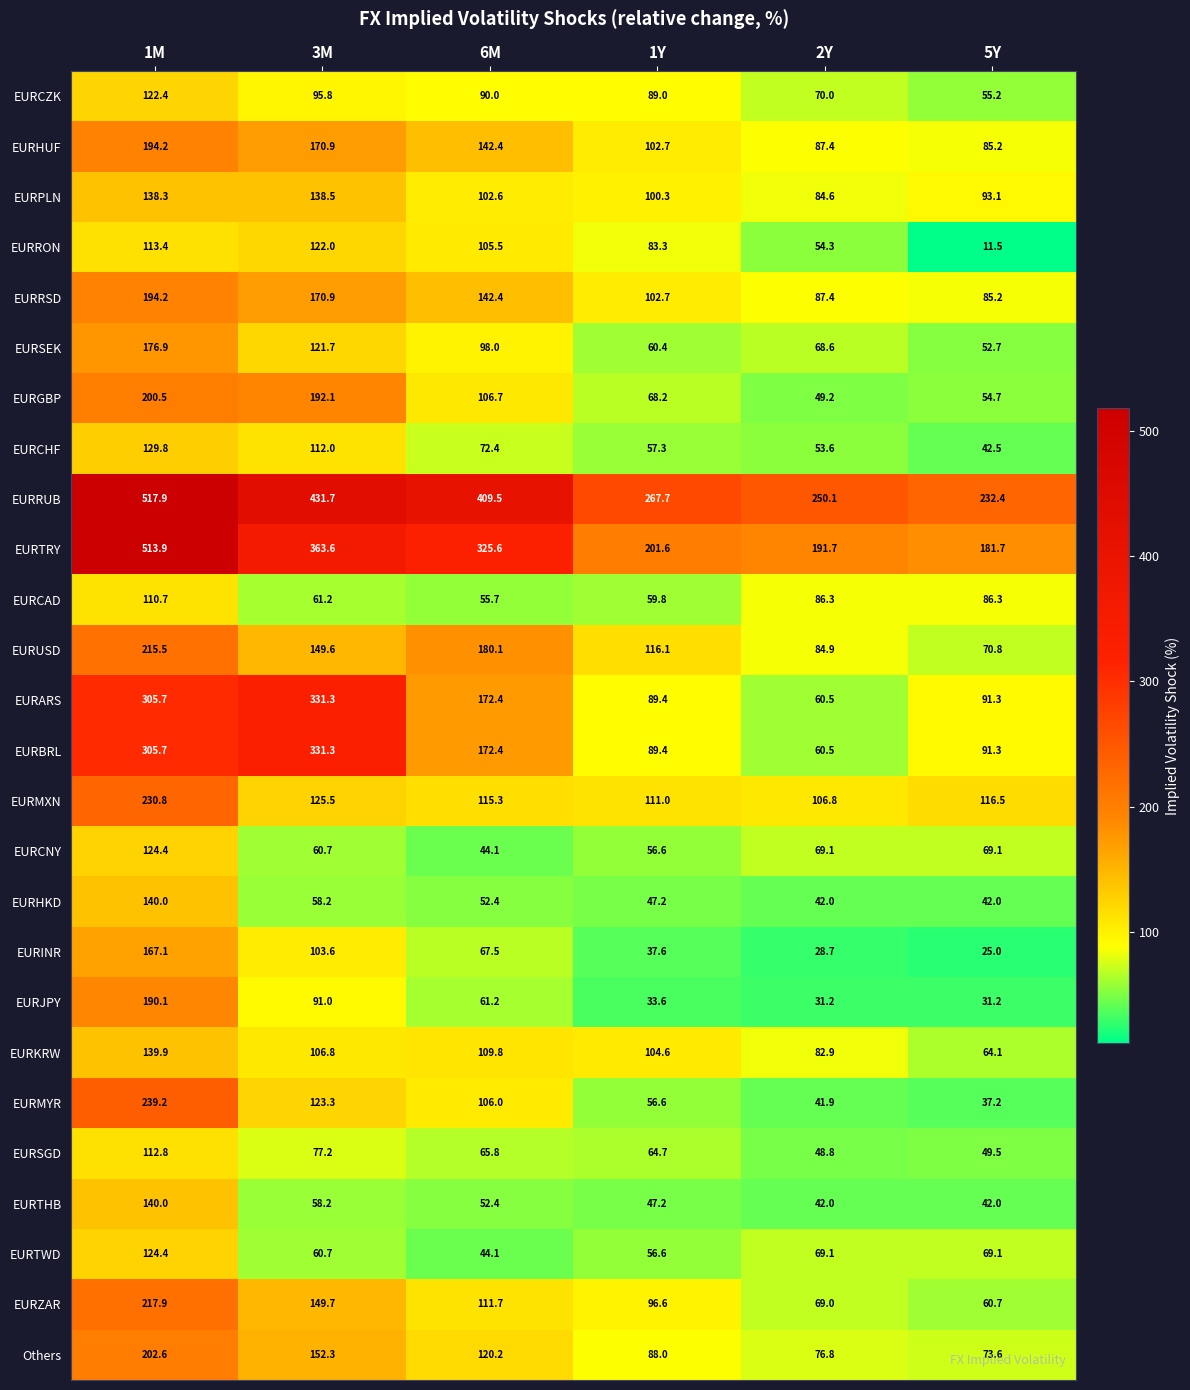

What is the sum of all EURRSD values?

782.8